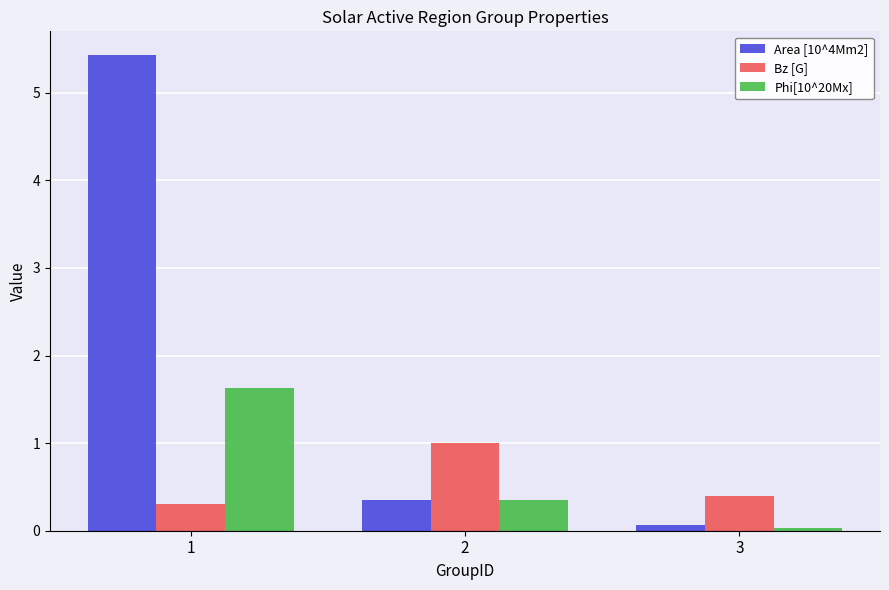

At which category is the sum across all series the highest?

1